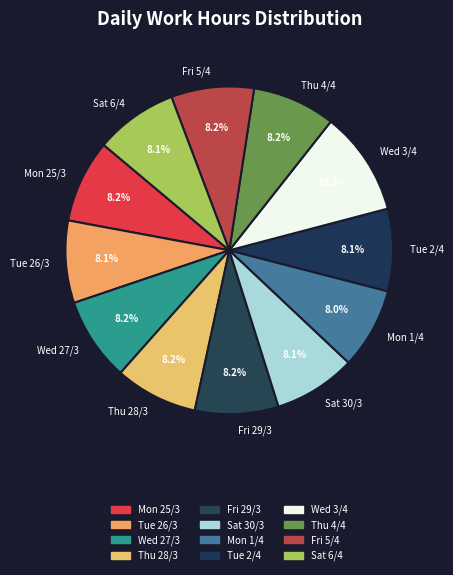

To the nearest percent, what is the average slice percentage?

8%